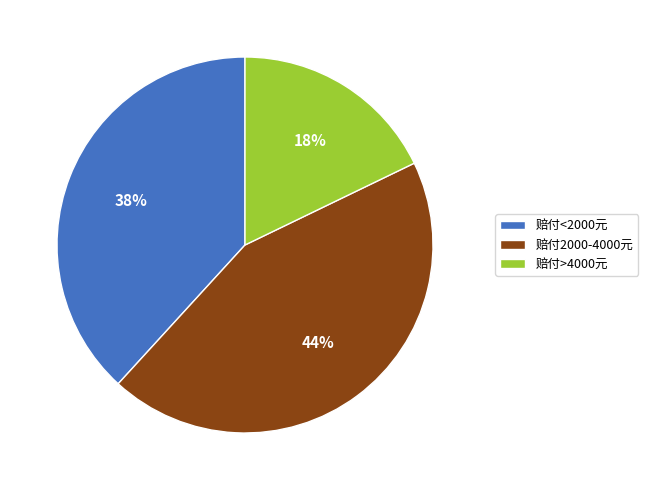

Rank the categories by value from highest to lowest.

赔付2000-4000元, 赔付<2000元, 赔付>4000元